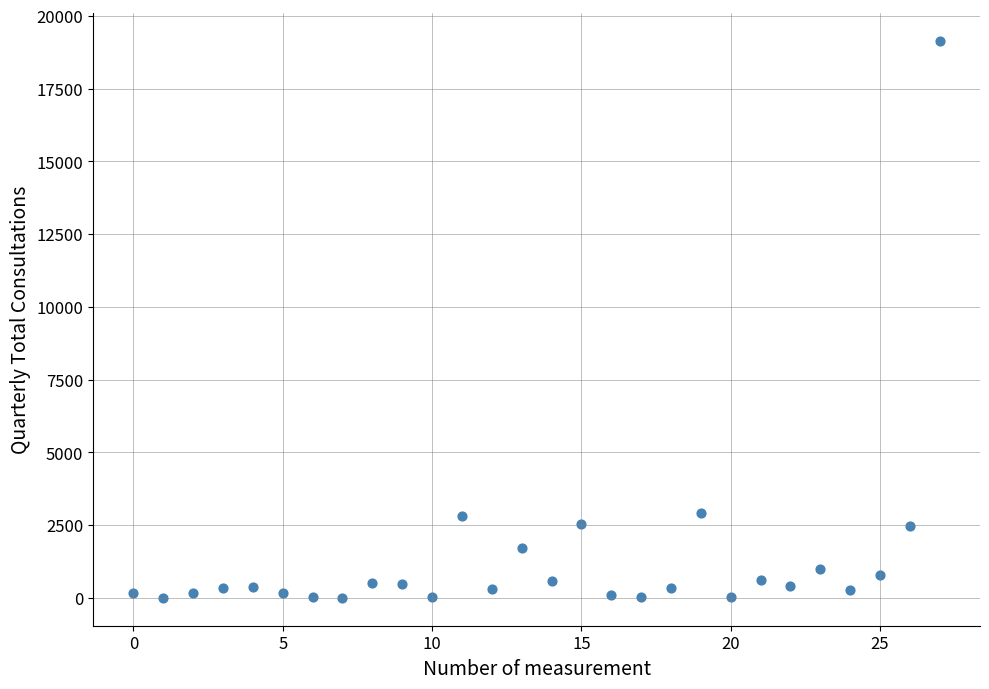

What is the range of Y values (max minus min)?

19125